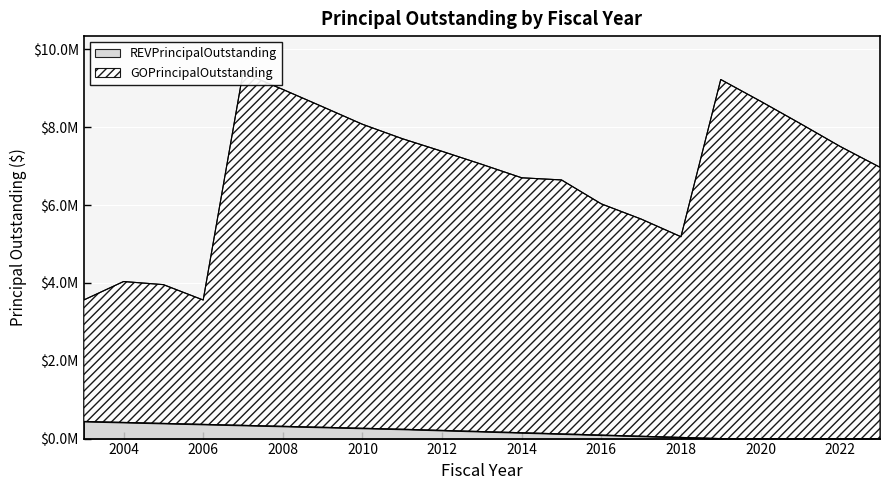

Is the value of REVPrincipalOutstanding at 2023 greater than the value of GOPrincipalOutstanding at 2022?

No